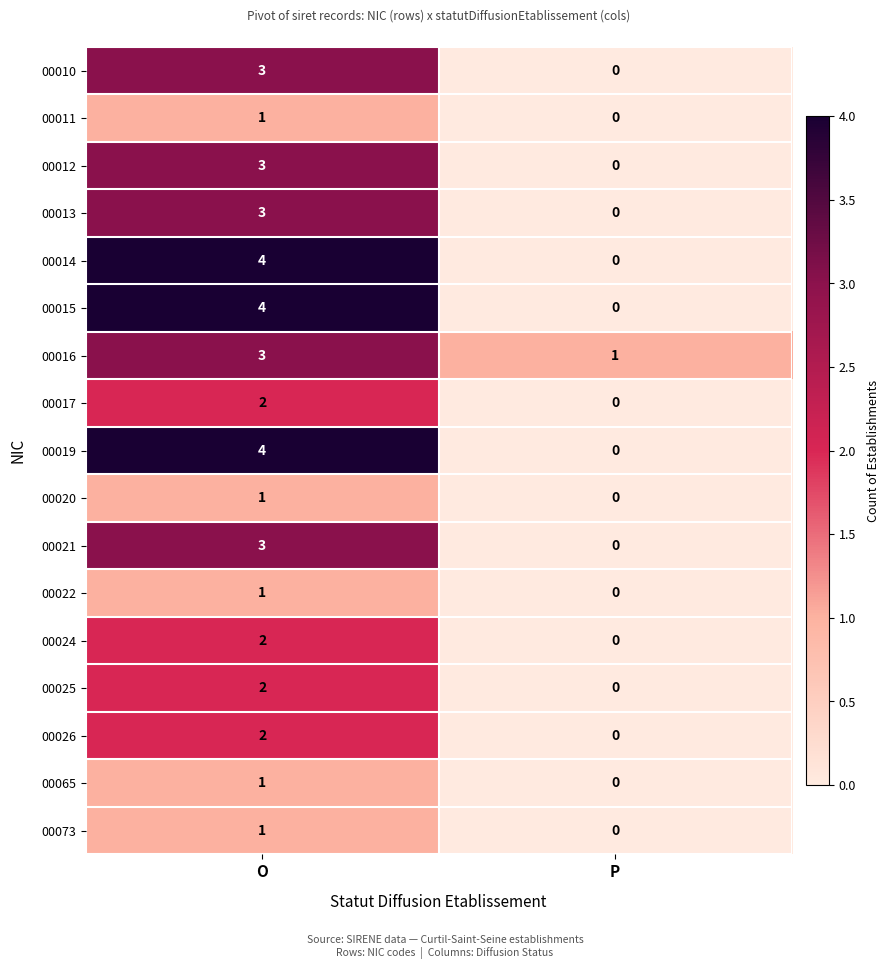

How many categories are shown in the chart?

2